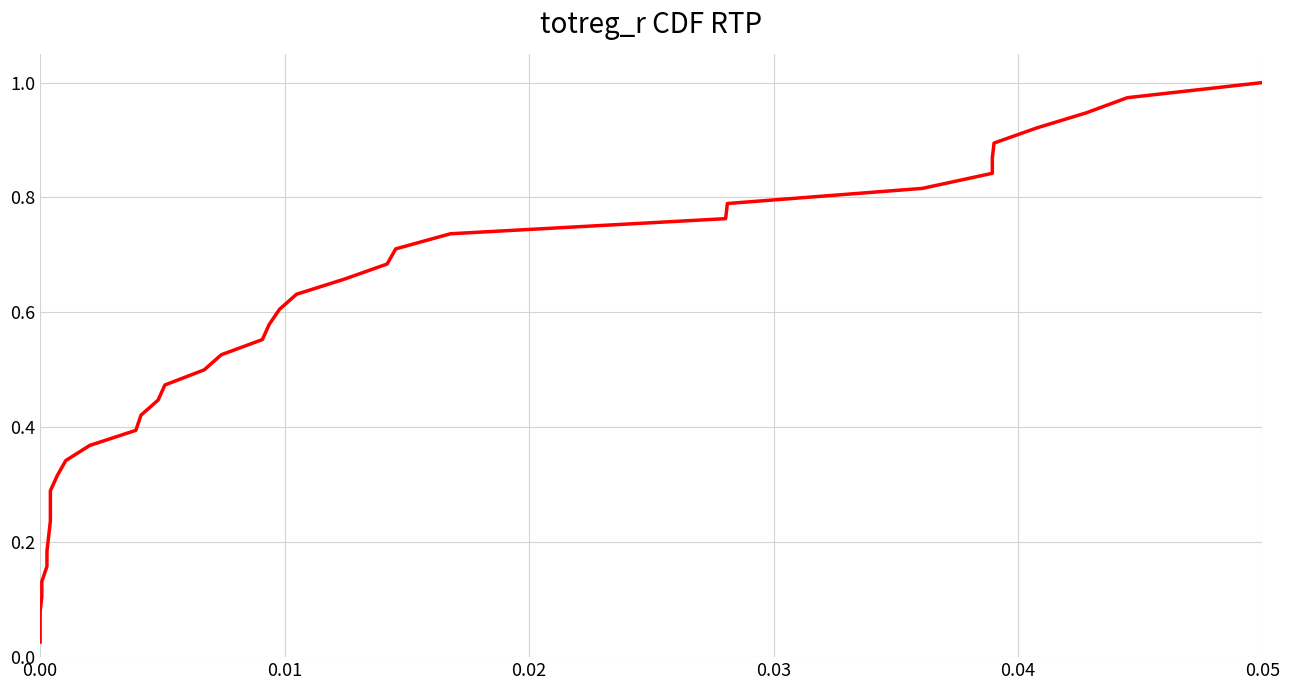

What is the difference between the maximum and minimum values?

1.0